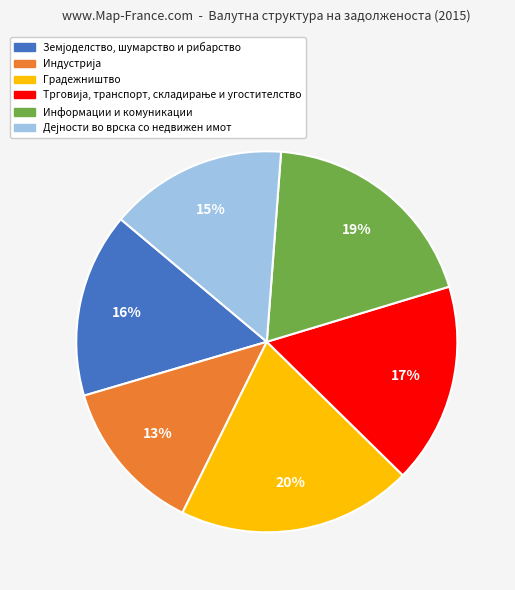

Do Информации и комуникации and Градежништво together represent more than half of the pie?

No